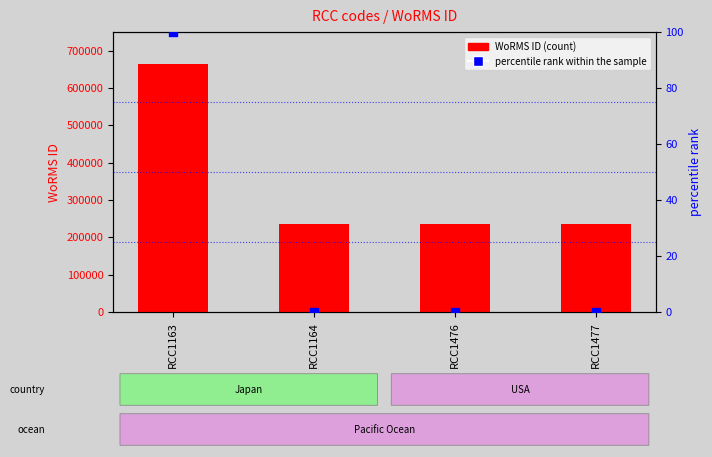

What is the total value across all series at RCC1164?

235923